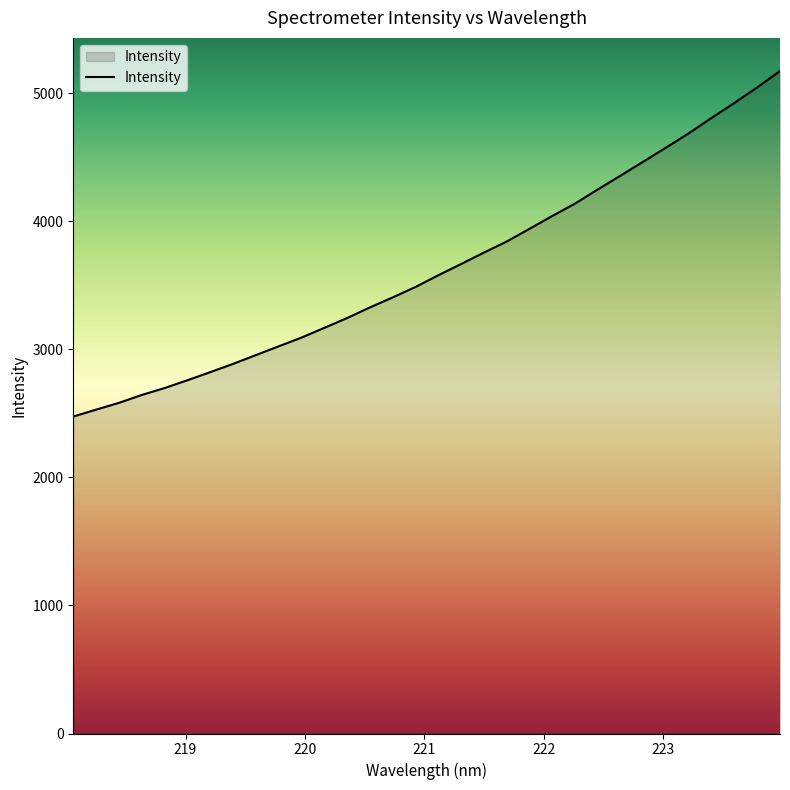

What is the minimum value shown in the chart?

2474.4